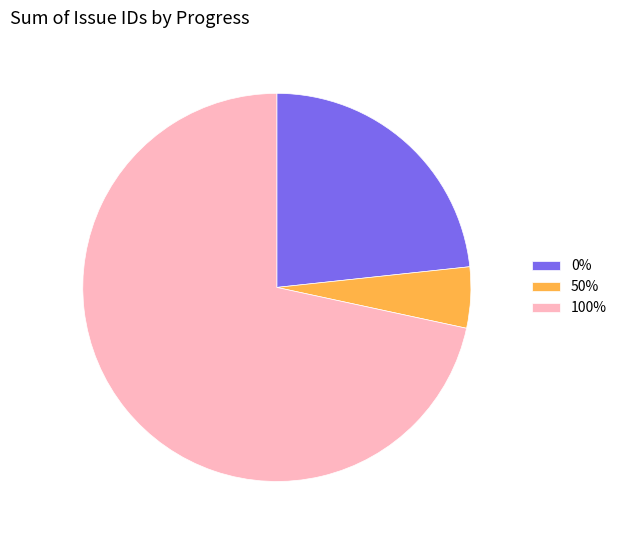

Between 100% and 0%, which is larger?

100%